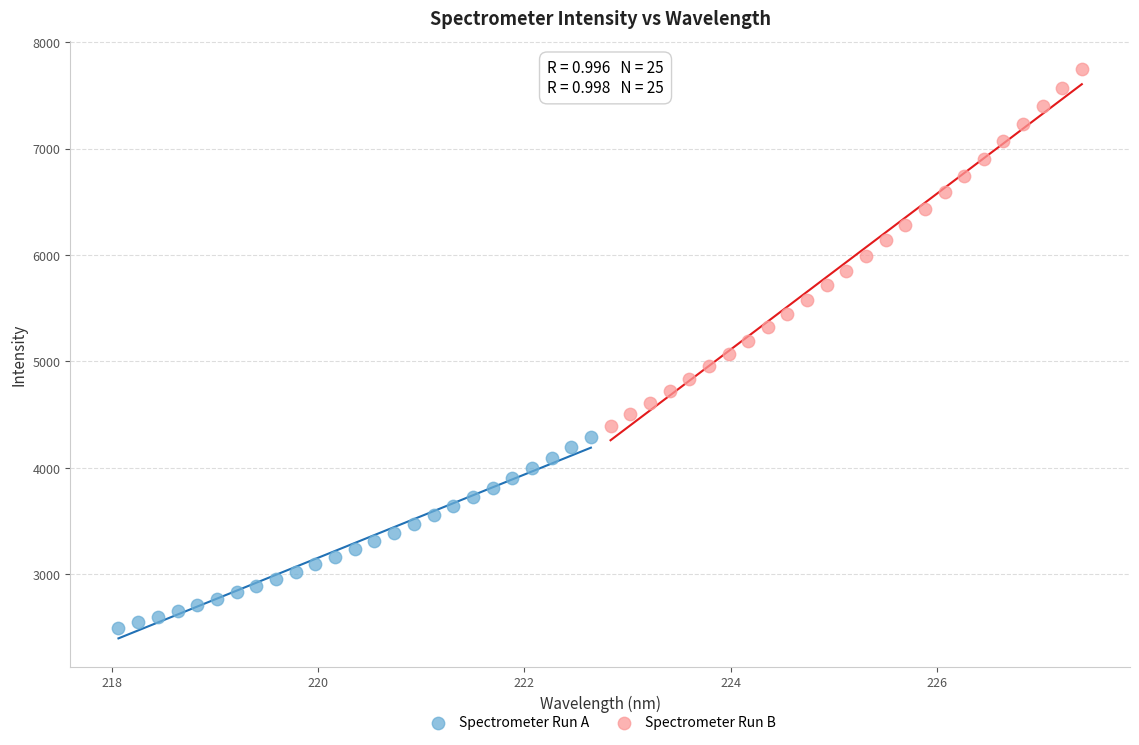

Which series reaches the minimum Y coordinate?

Spectrometer Run A